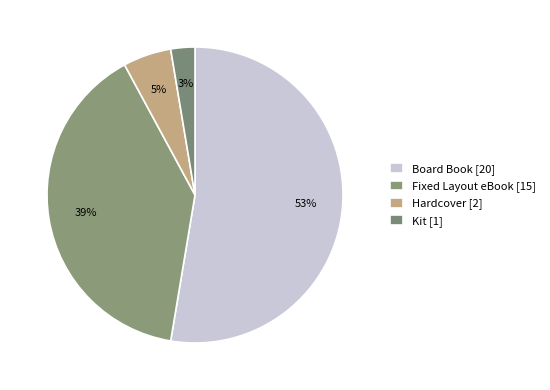

How many slices are in this pie chart?

4